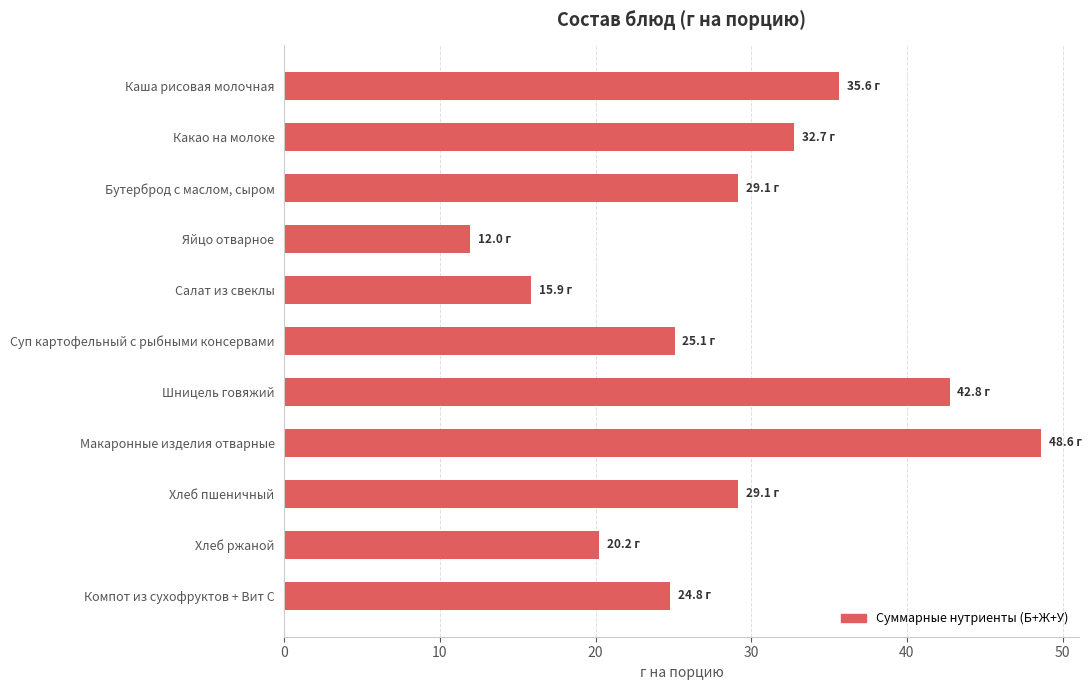

Between Шницель говяжий and Хлеб пшеничный, which is larger?

Шницель говяжий